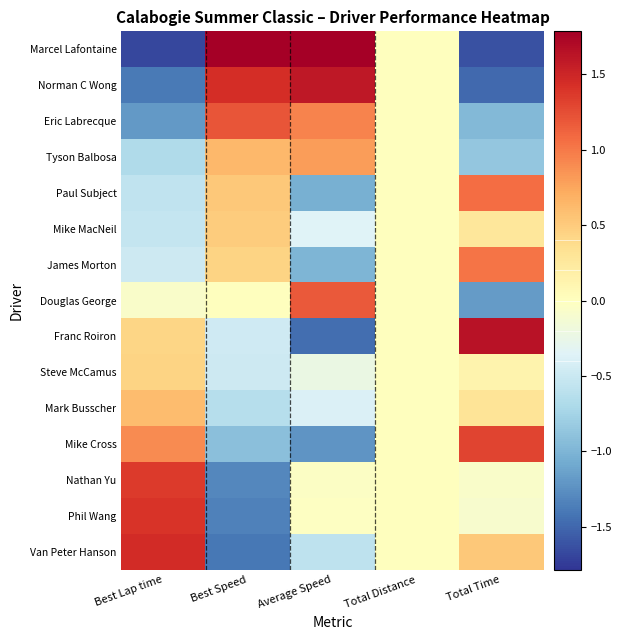

Rank the series by their maximum value, from highest to lowest.

Marcel Lafontaine, Franc Roiron, Norman C Wong, Van Peter Hanson, Phil Wang, Nathan Yu, Mike Cross, Eric Labrecque, Douglas George, Paul Subject, James Morton, Tyson Balbosa, Mark Busscher, Mike MacNeil, Steve McCamus